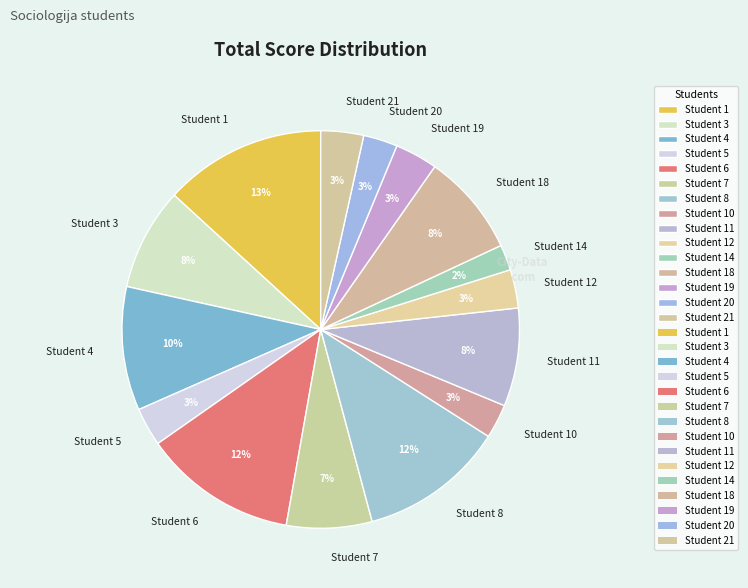

Combined, do Student 4 and Student 1 account for over 50%?

No